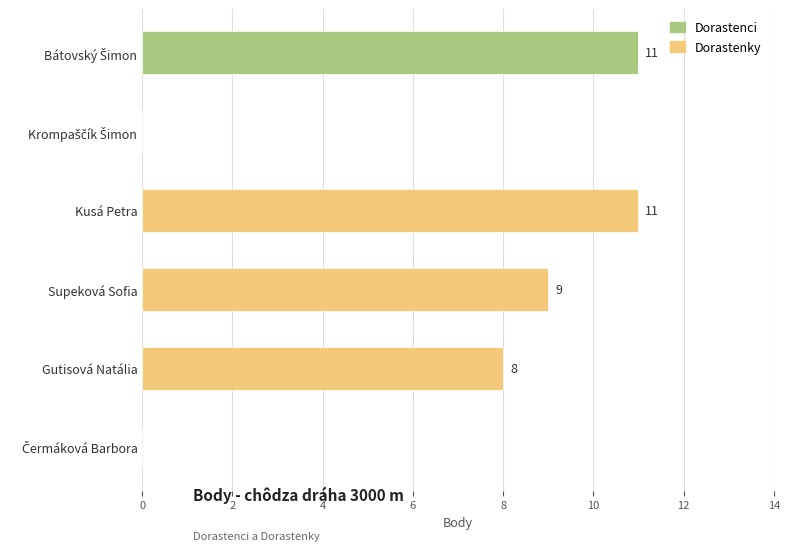

The chart shows a value of 11 at Kusá Petra. True or false?

True